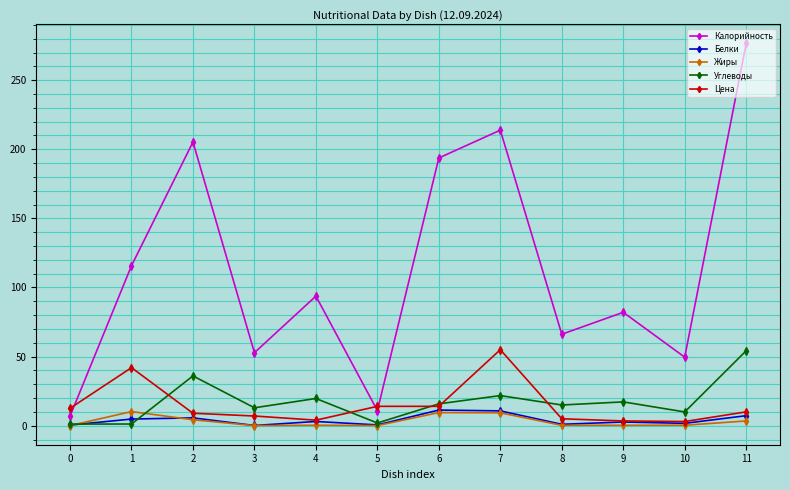

What is the difference between the highest and lowest values at 1?

114.6